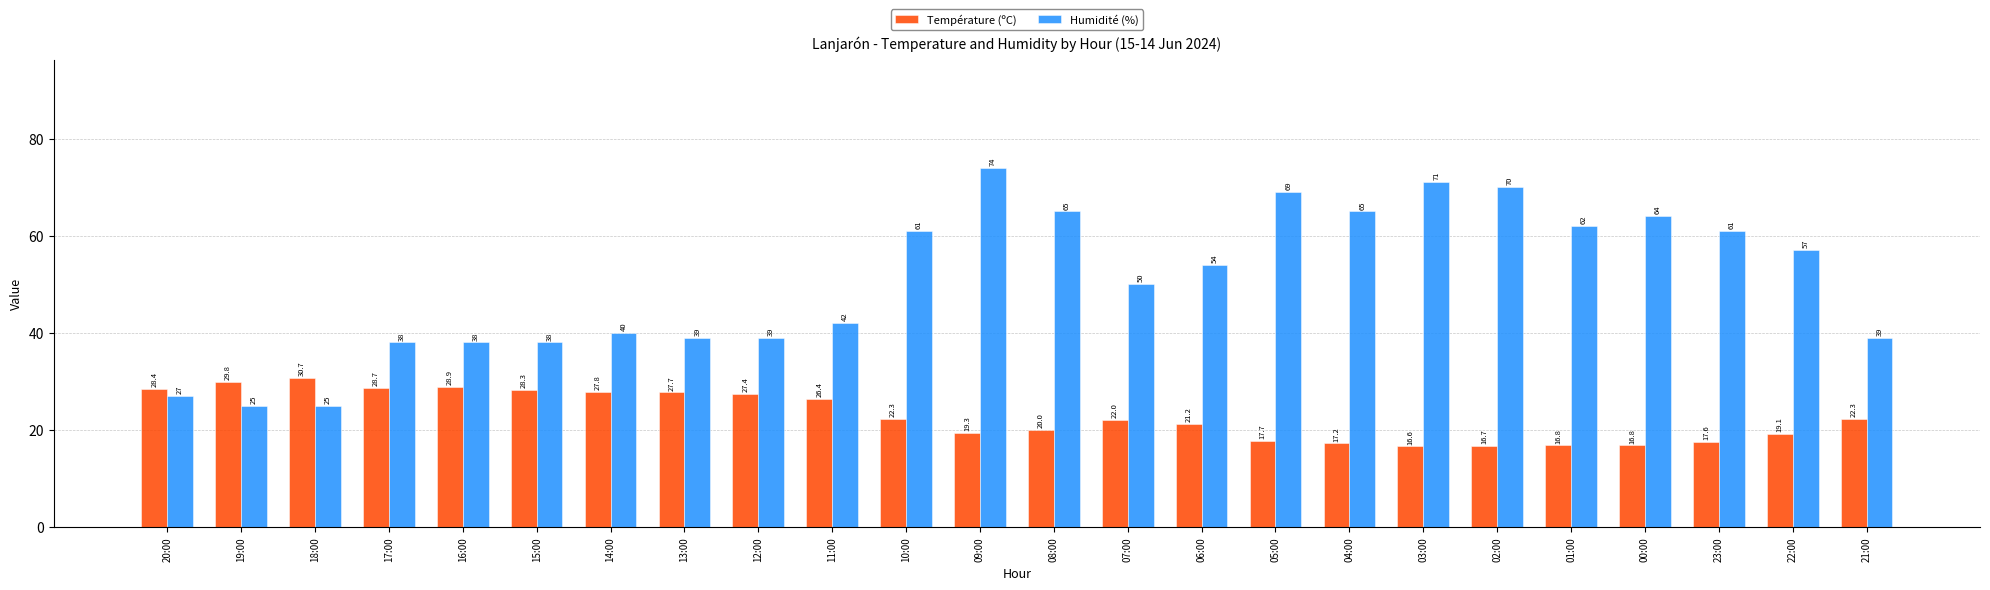

What is the difference between the maximum and second lowest values in the Humidité (%) series?

49.0